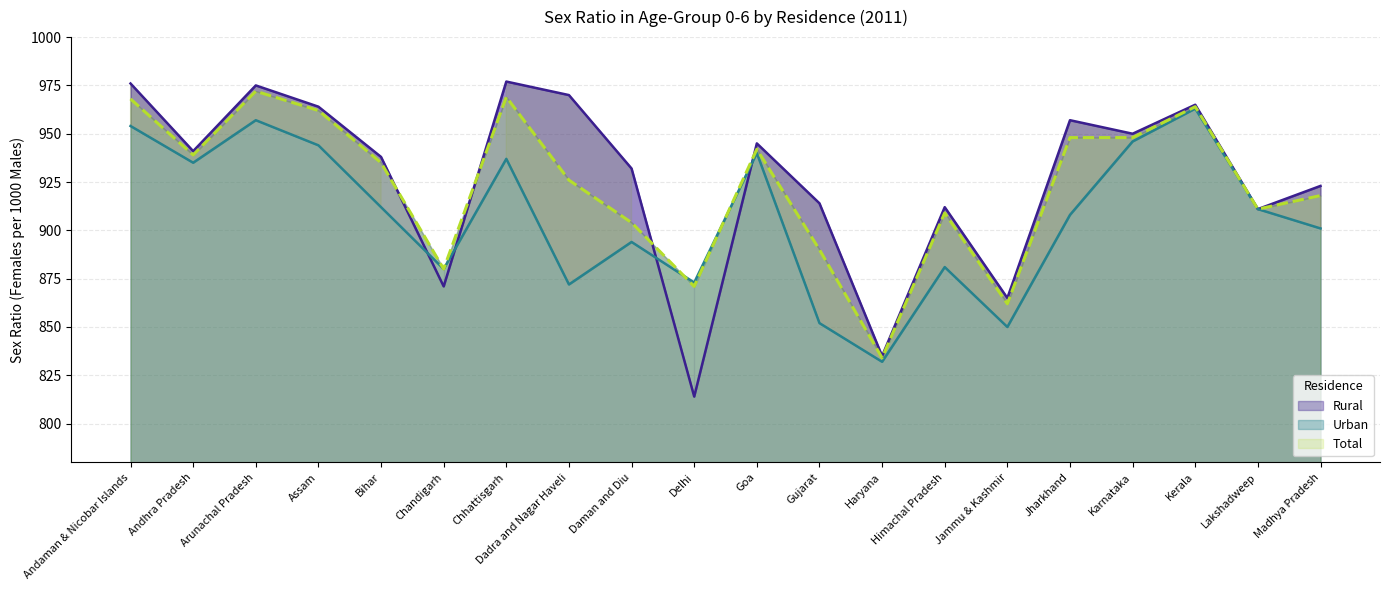

Does the chart have visible grid lines?

Yes